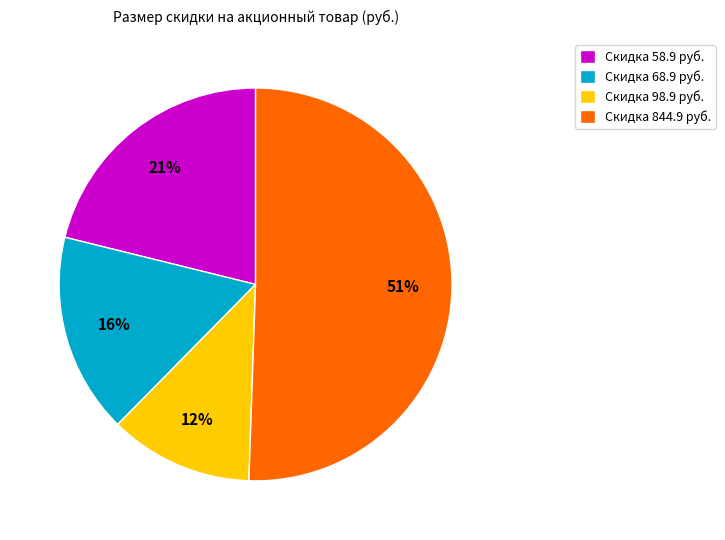

Is it true that Скидка 98.9 руб. is 12% of the pie?

True